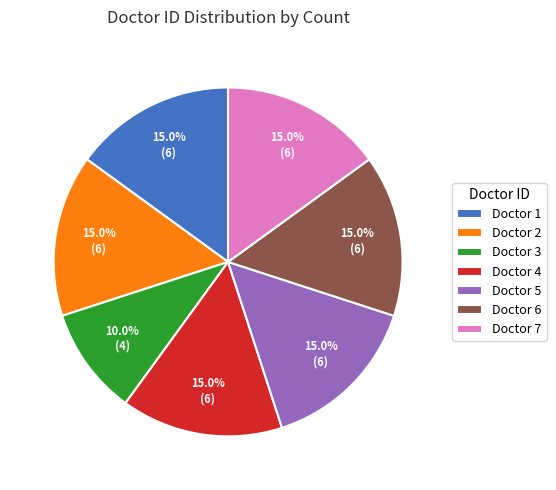

Is there any slice that represents more than half of the pie?

No